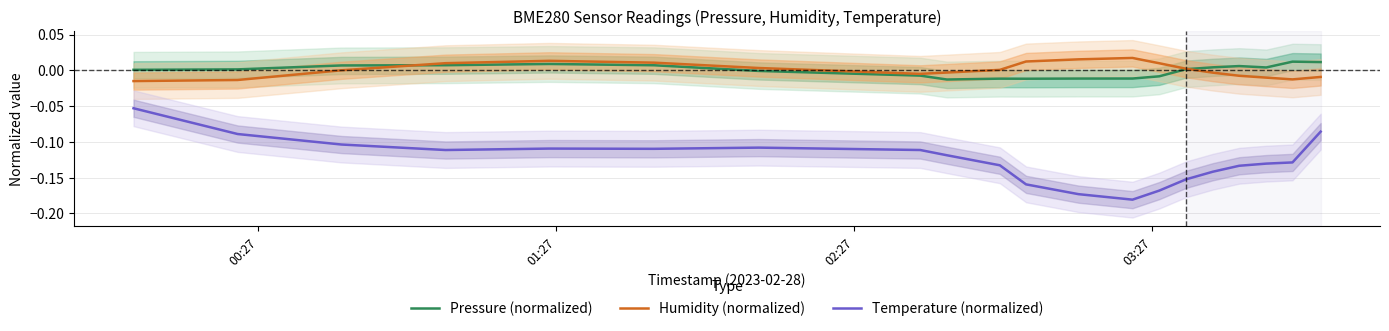

True or false: Temperature (normalized) and Pressure (normalized) intersect in this chart.

False